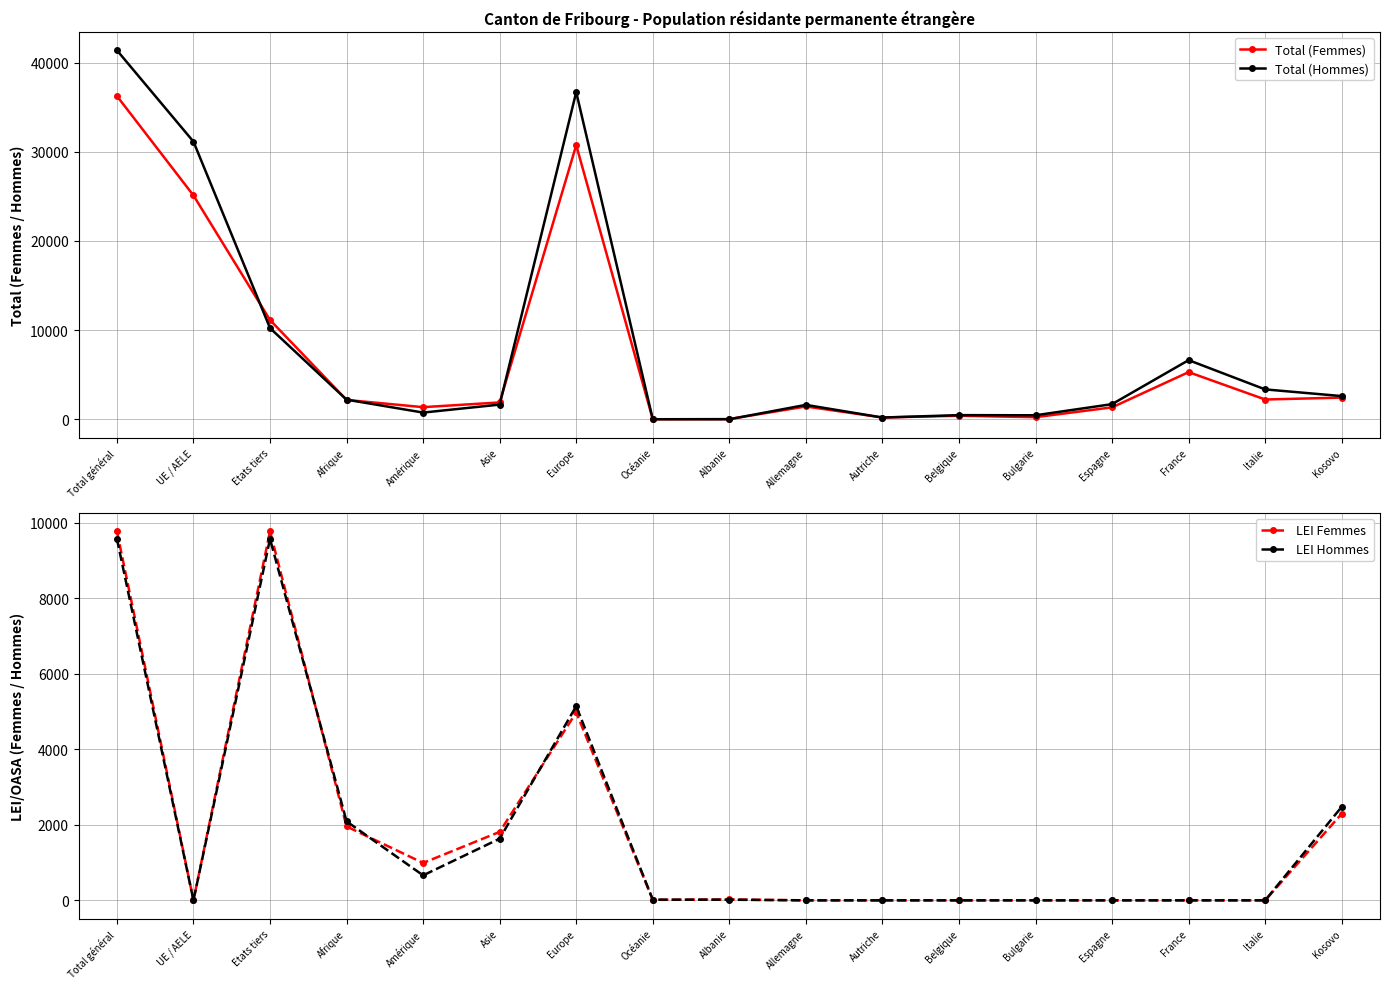

What is the label of the 1st point from the right?

Kosovo